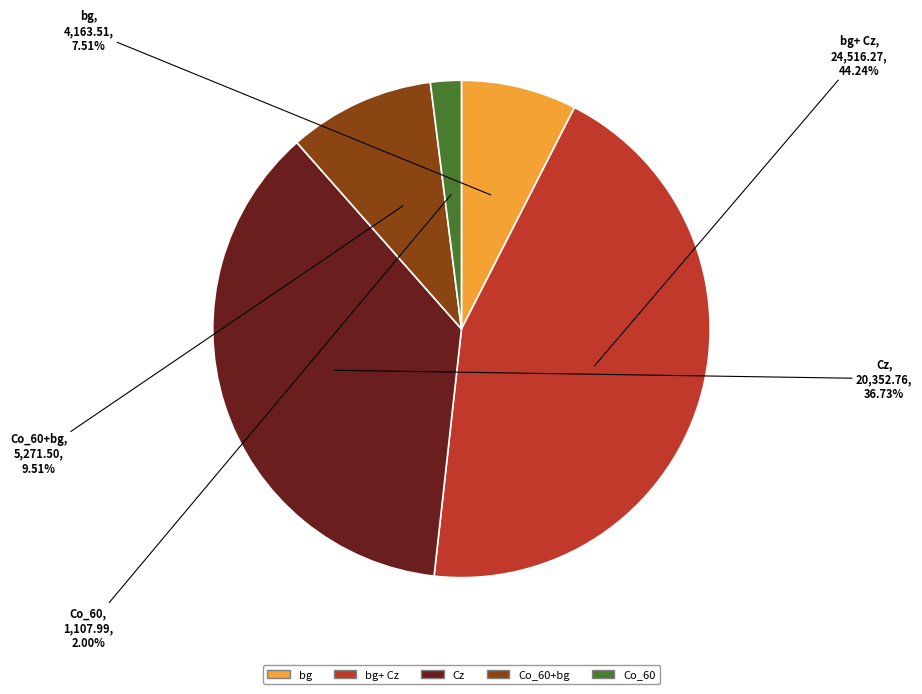

What percentage is the Co_60+bg slice, to the nearest percent?

10%